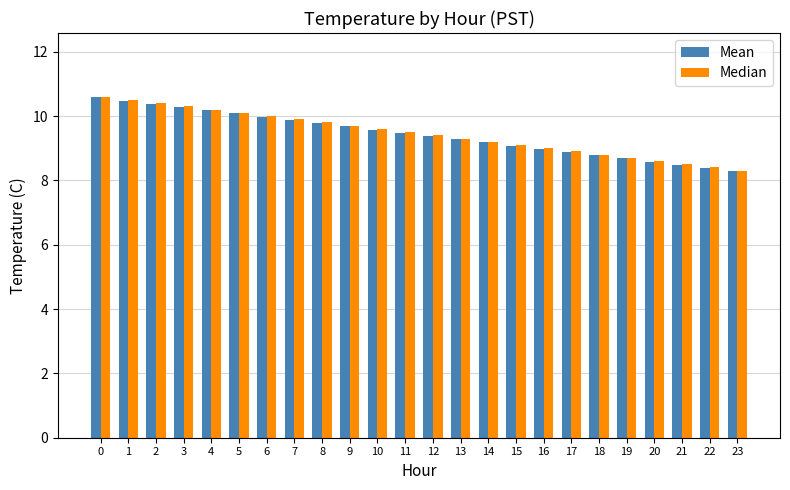

What are all the series names shown in the legend?

Mean, Median